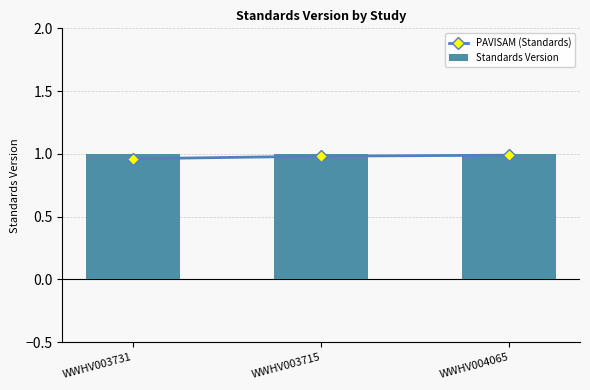

What is the sum of the PAVISAM (Standards) values at WWHV003731 and WWHV003715?

1.9